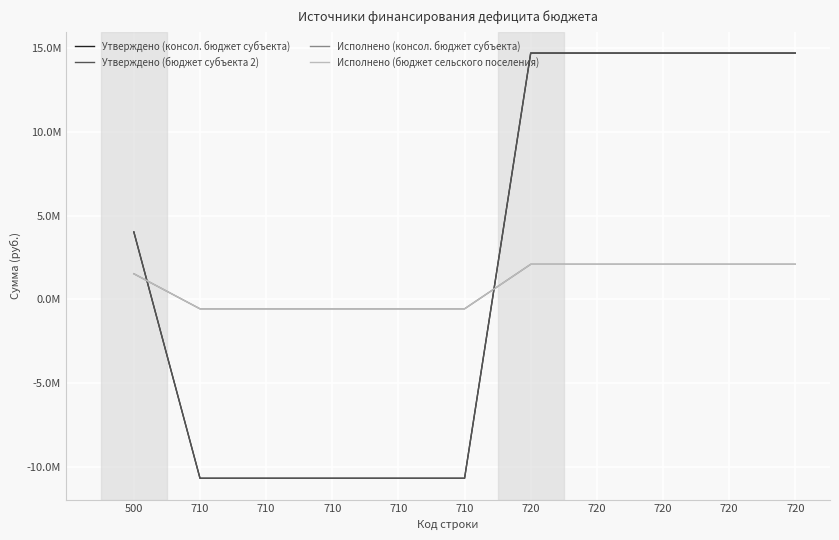

Where does the Исполнено (консол. бюджет субъекта) series first go above 1528871?

500